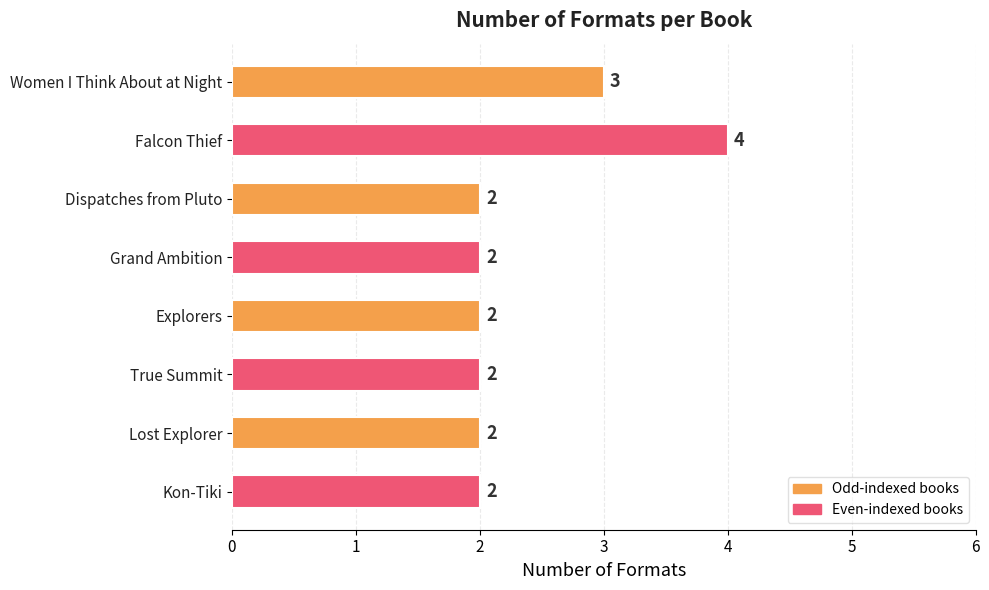

What is the value of the 1st bar from the top?

3